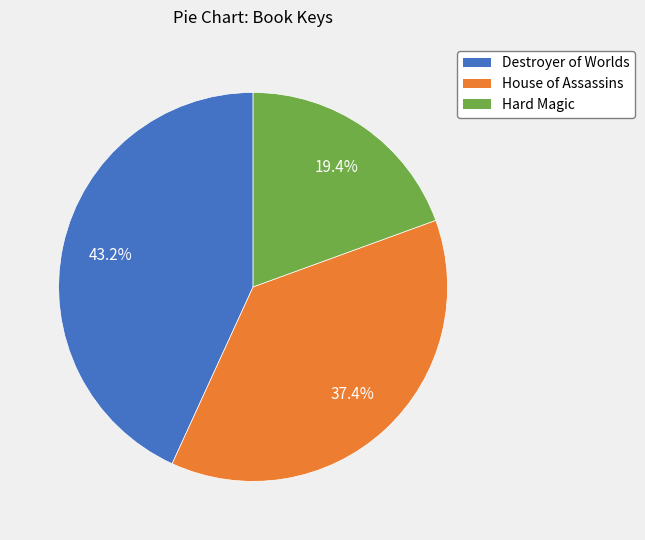

What percentage is the House of Assassins slice, to the nearest percent?

37%